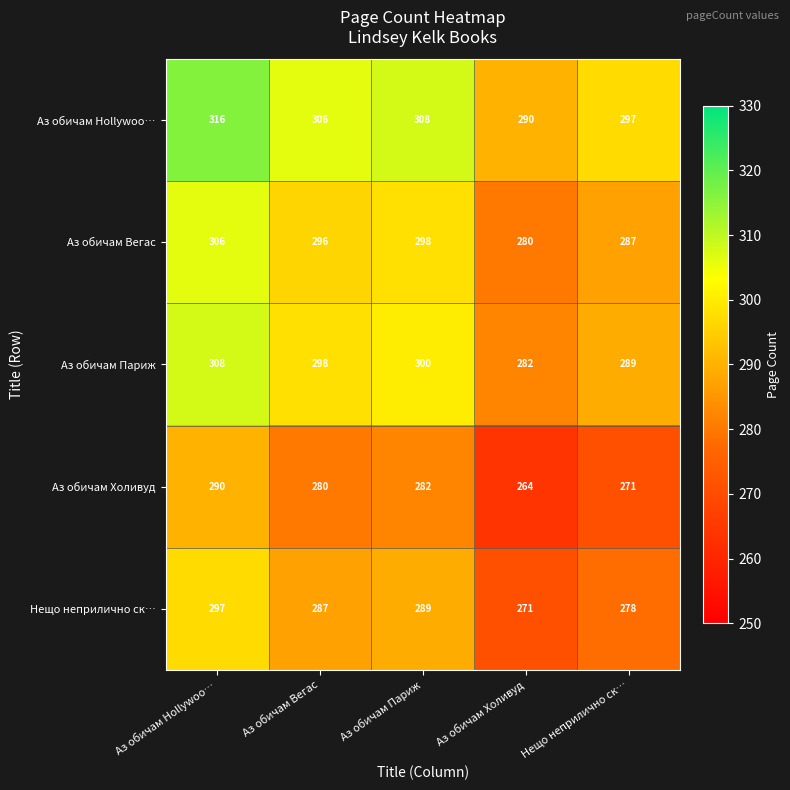

Reading left to right, extract all data points from this chart.

Аз обичам Hollywoo…: 316	306	308	290	297
Аз обичам Вегас: 306	296	298	280	287
Аз обичам Париж: 308	298	300	282	289
Аз обичам Холивуд: 290	280	282	264	271
Нещо неприлично ск…: 297	287	289	271	278